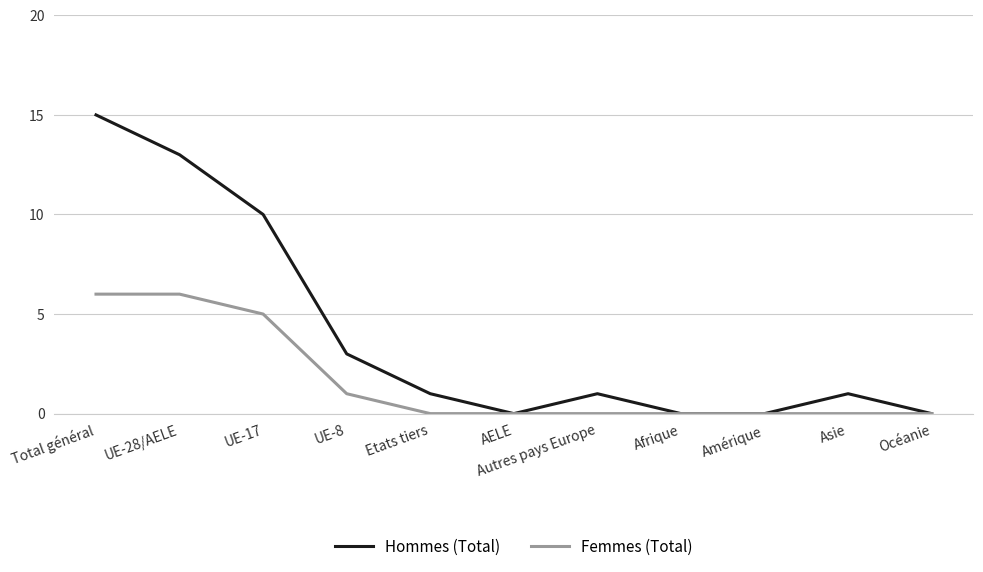

At Etats tiers, list the series in order from smallest to largest.

Femmes (Total), Hommes (Total)